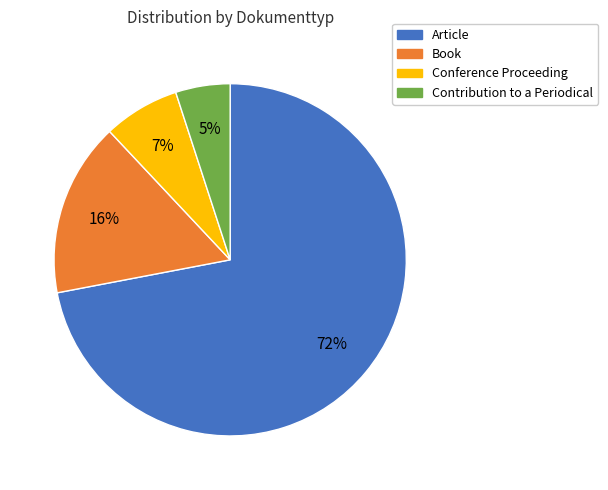

What is the ratio of the value at Contribution to a Periodical to the value at Article?

0.1